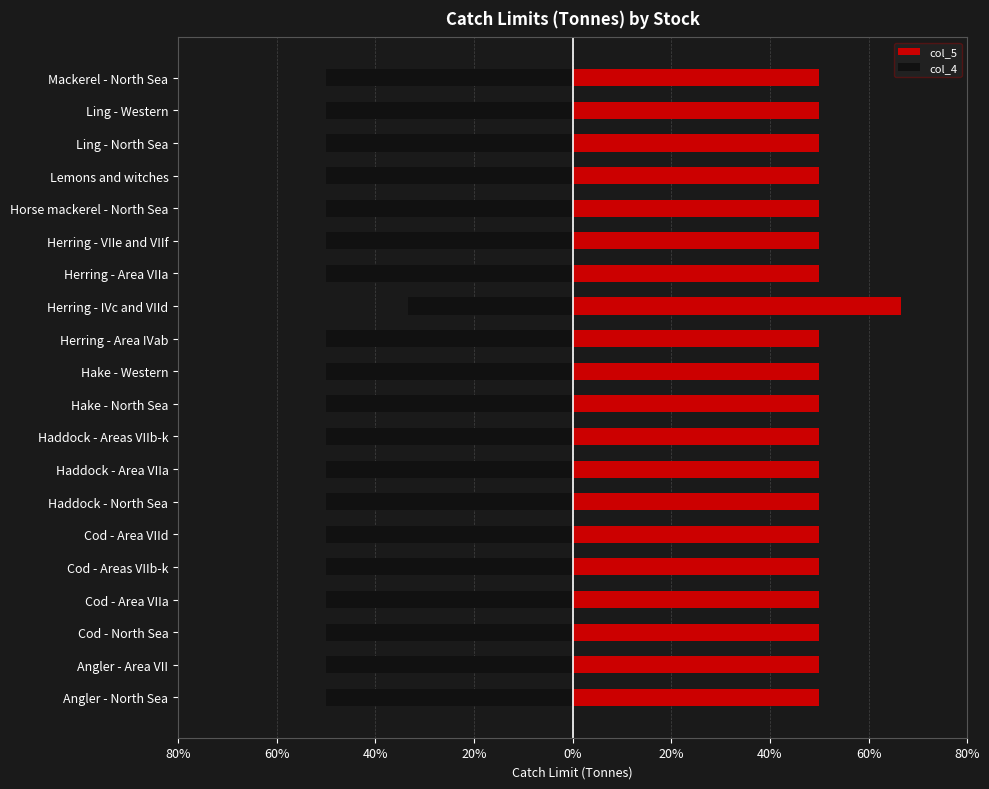

Which series has the widest spread of values?

col_4